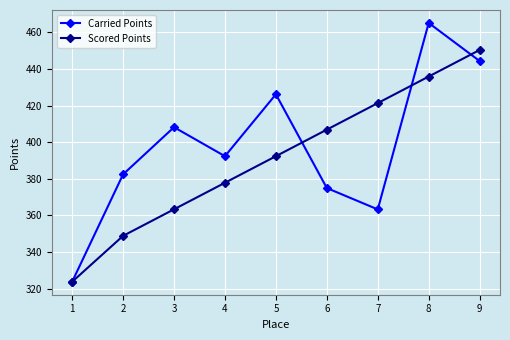

Which category has the highest value in the Scored Points series?

9